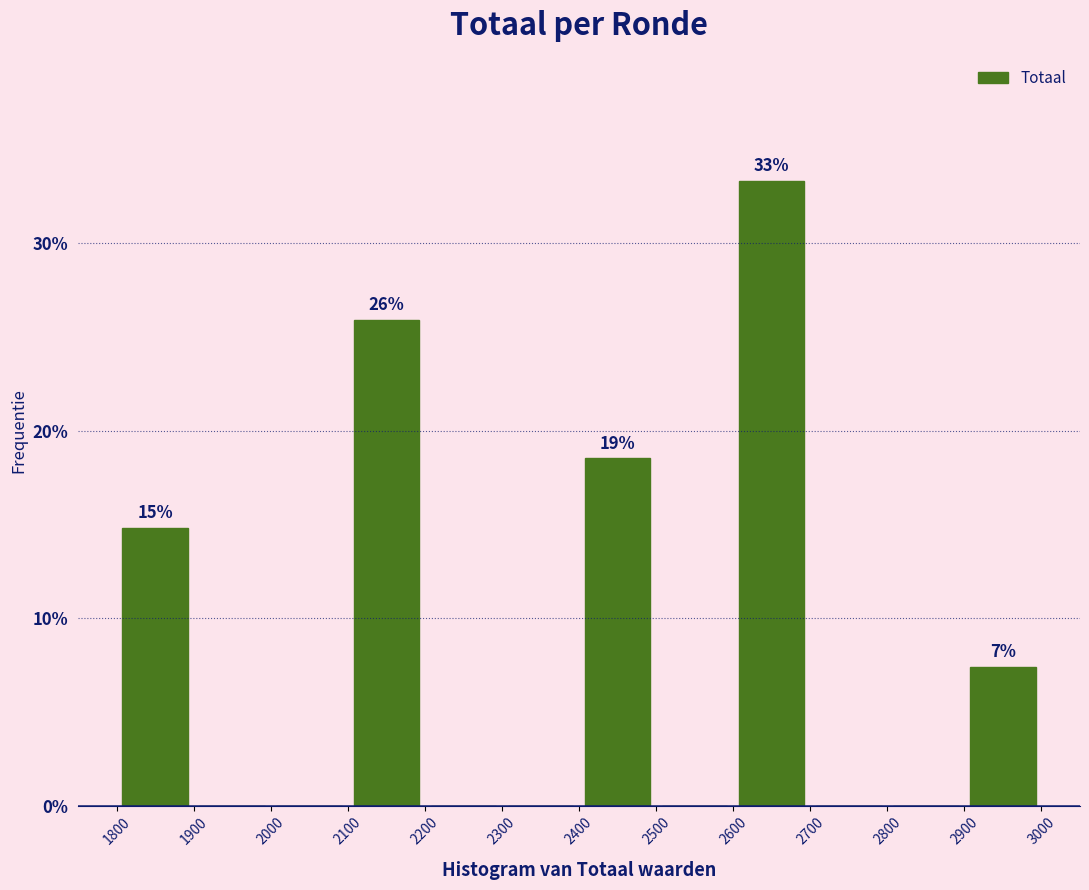

Which range on the x-axis has the tallest bar?

2600 to 2700